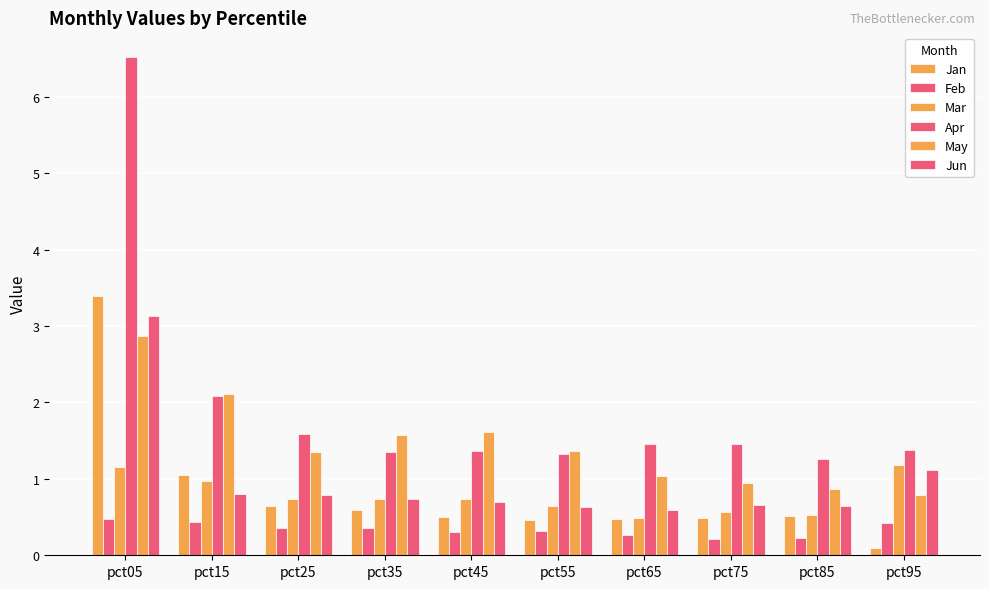

What is the smallest value displayed?

0.1